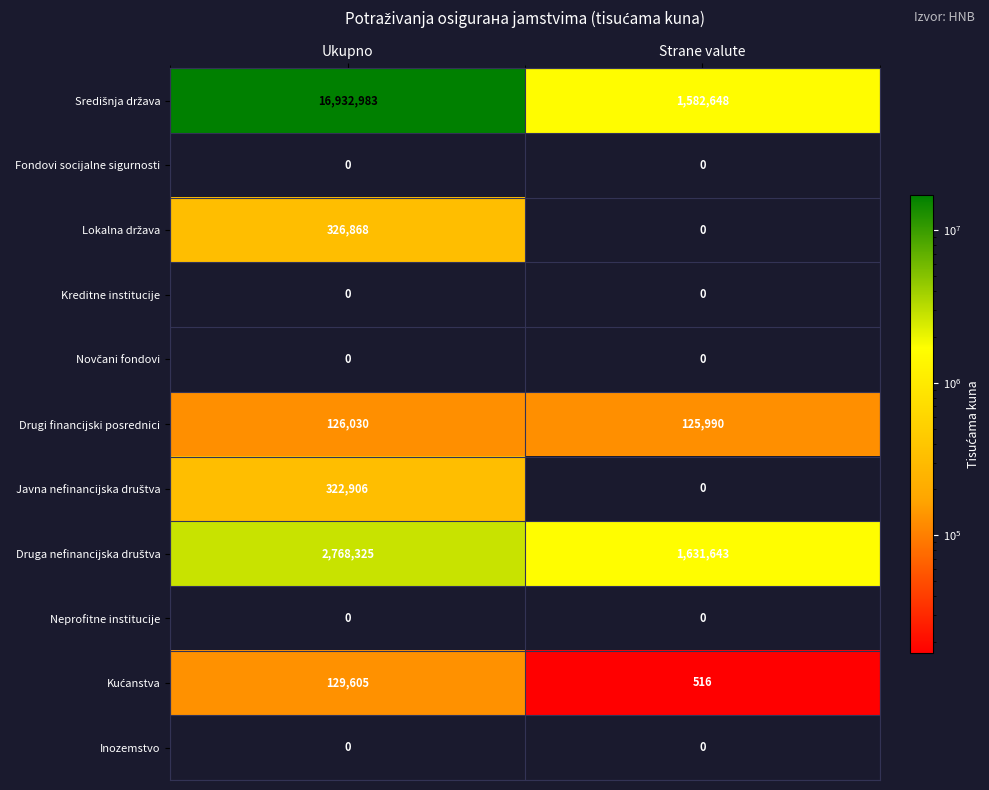

How many data points does each series have?

2